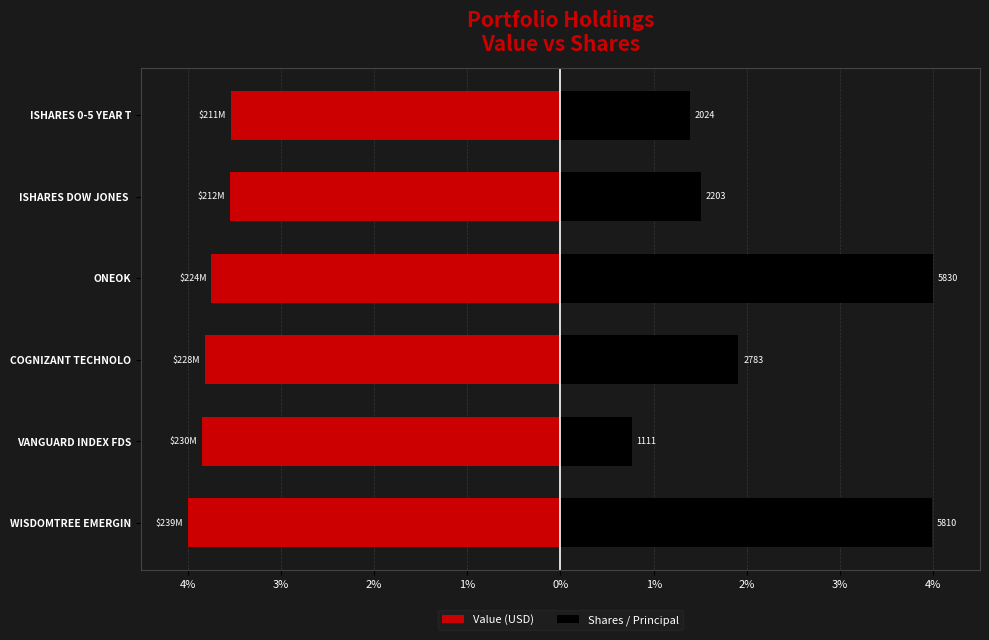

What are all the series names shown in the legend?

Value (USD), Shares / Principal